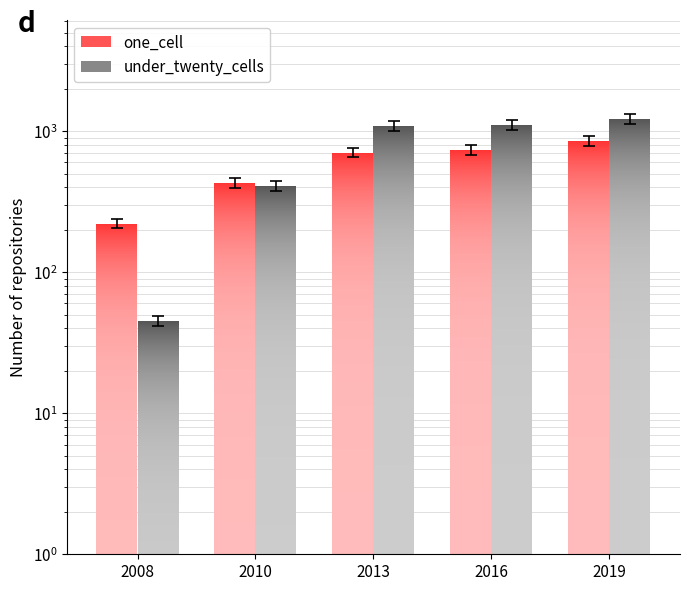

Does the chart contain any negative values?

No